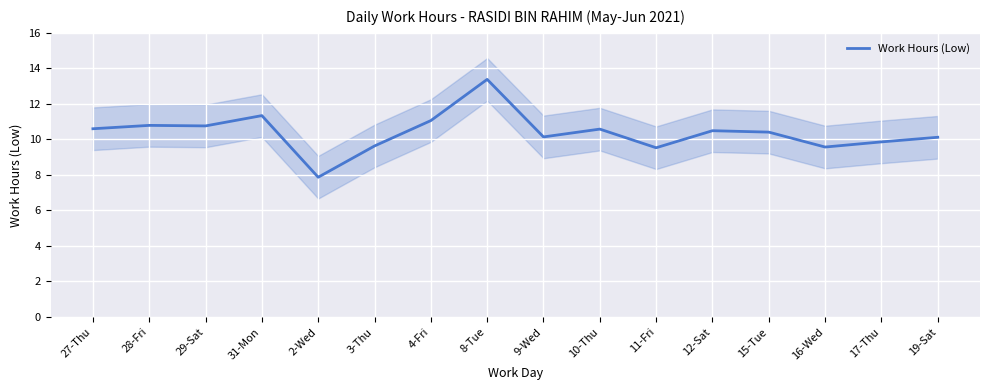

Which label corresponds to the smallest value in the chart?

2-Wed